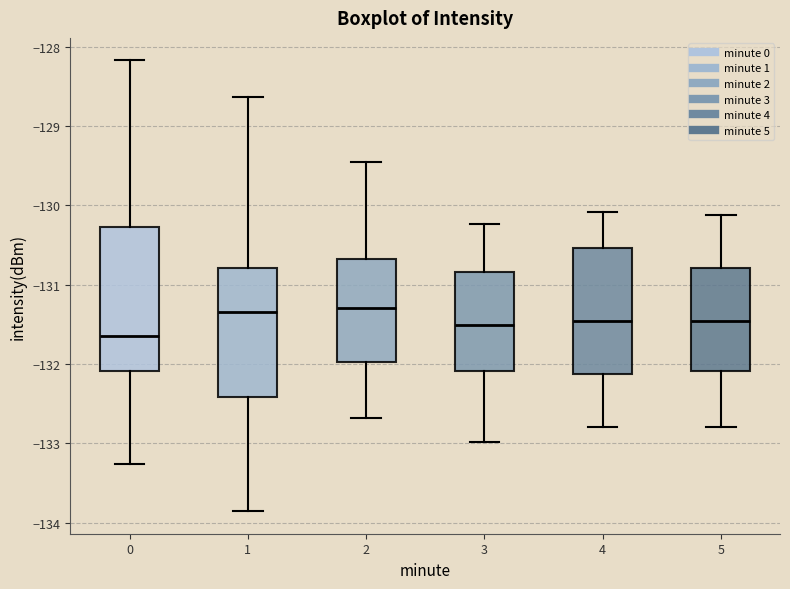

Which box has the lowest median line?

0